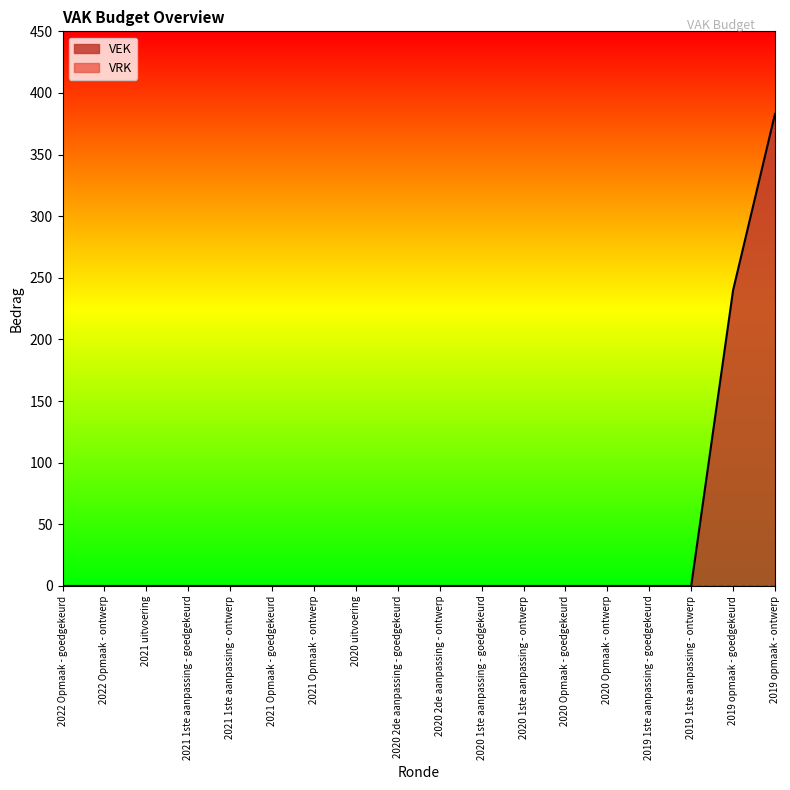

Rank the categories by value from highest to lowest.

2019 opmaak - ontwerp, 2019 opmaak - goedgekeurd, 2022 Opmaak - goedgekeurd, 2022 Opmaak - ontwerp, 2021 uitvoering, 2021 1ste aanpassing - goedgekeurd, 2021 1ste aanpassing - ontwerp, 2021 Opmaak - goedgekeurd, 2021 Opmaak - ontwerp, 2020 uitvoering, 2020 2de aanpassing - goedgekeurd, 2020 2de aanpassing - ontwerp, 2020 1ste aanpassing - goedgekeurd, 2020 1ste aanpassing - ontwerp, 2020 Opmaak - goedgekeurd, 2020 Opmaak - ontwerp, 2019 1ste aanpassing - goedgekeurd, 2019 1ste aanpassing - ontwerp